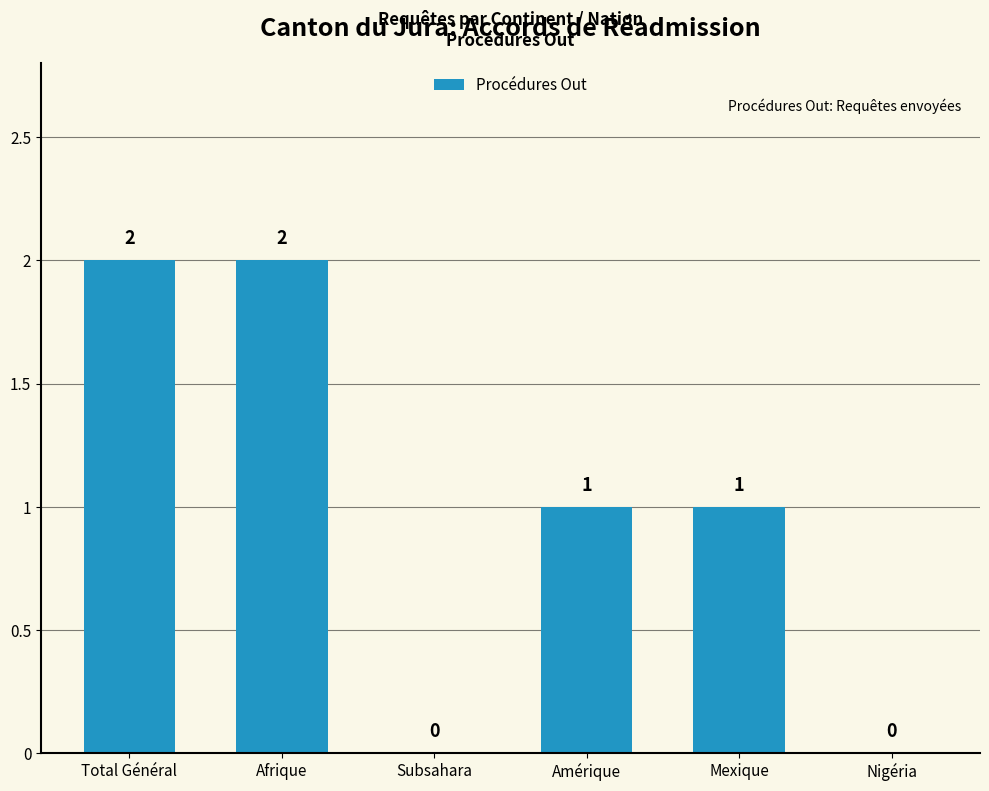

Is it true that the value at Total Général is 3?

False